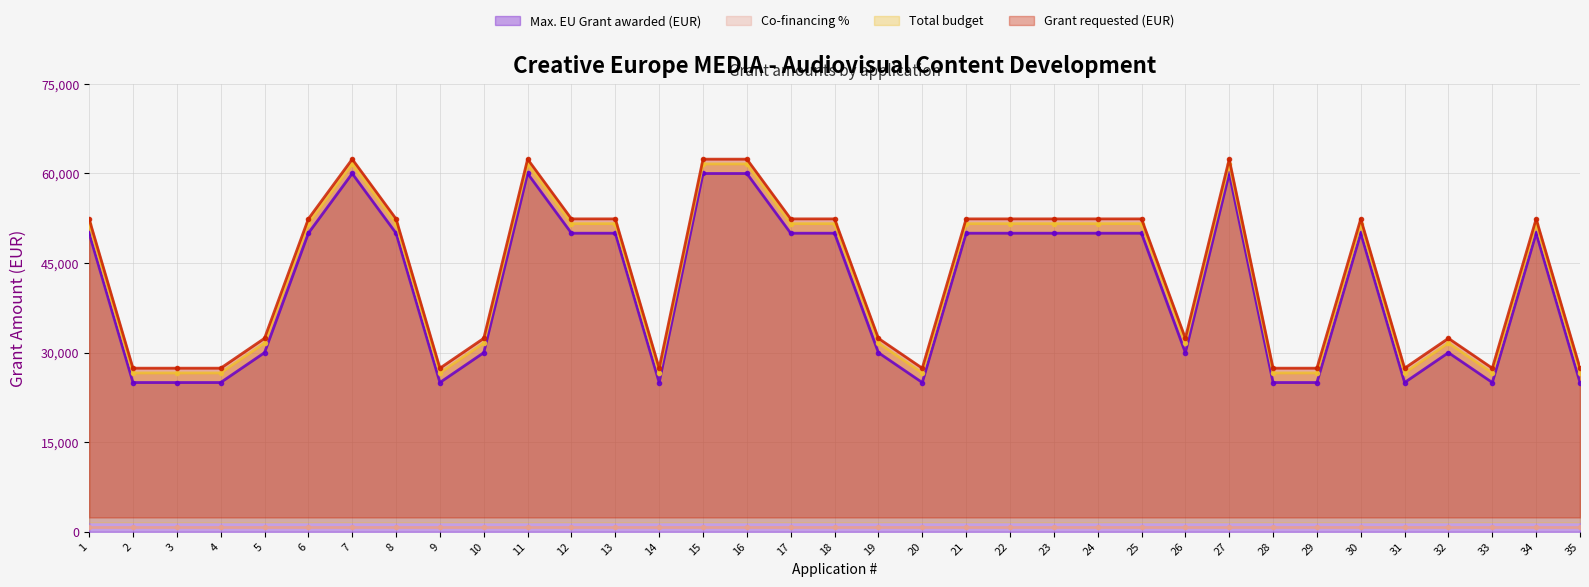

What is the value of the Max. EU Grant awarded (EUR) point at the 2nd from the left?

25000